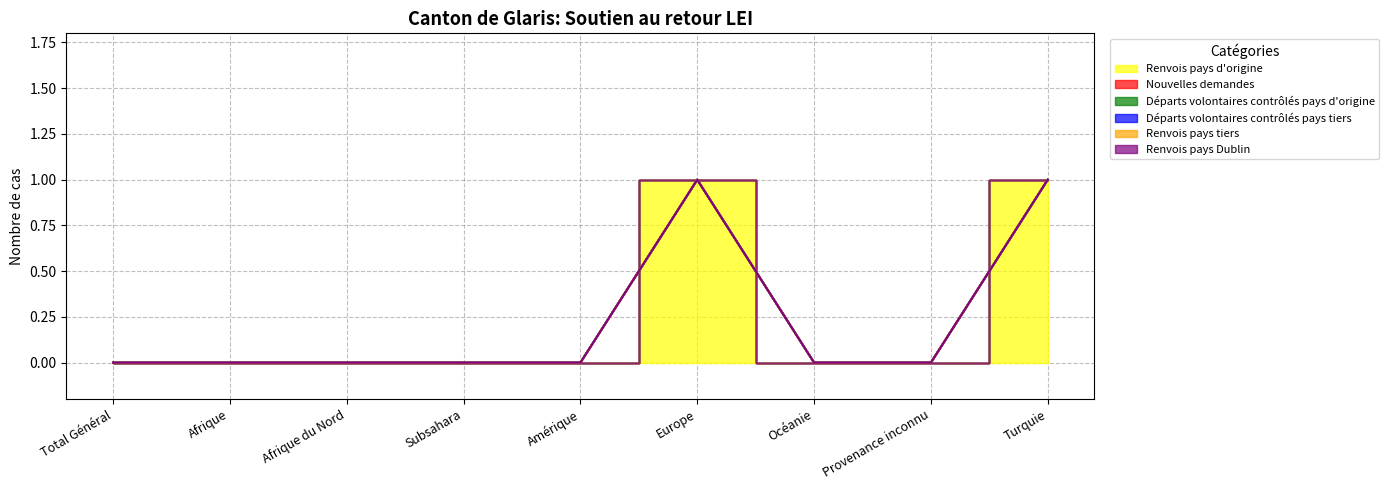

True or false: Renvois pays tiers and Départs volontaires contrôlés pays d'origine intersect in this chart.

False